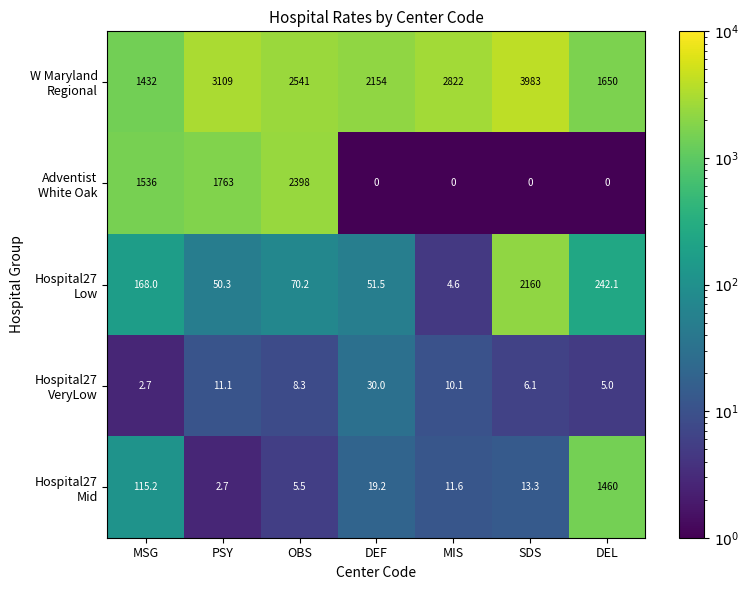

What is the spread (max minus min) of values at MSG?

1533.3